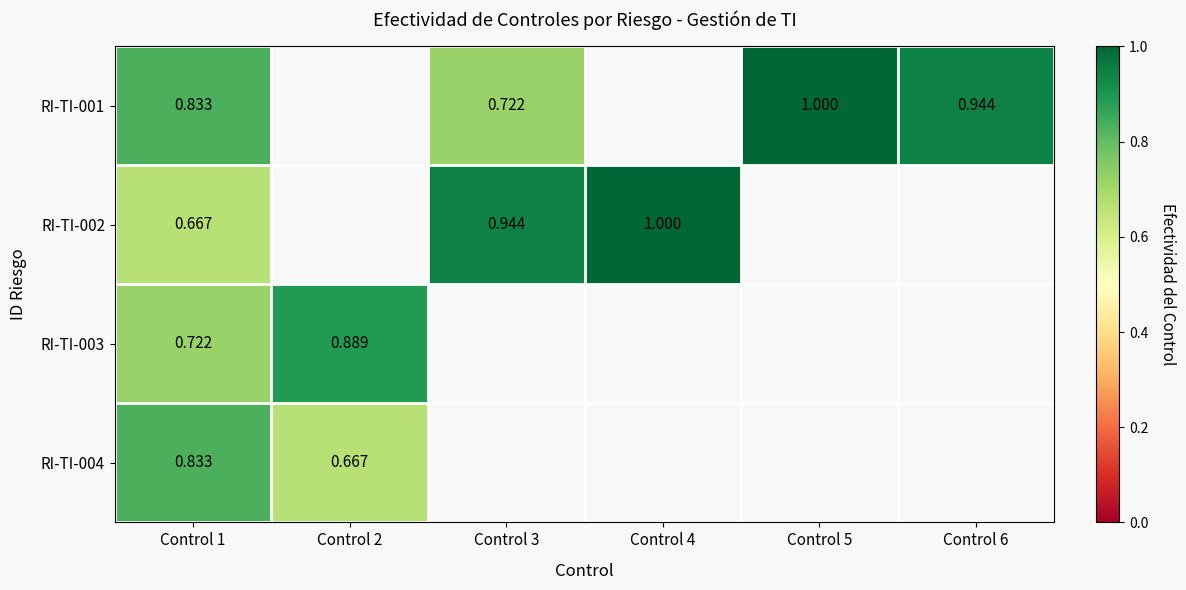

At how many categories does at least one series exceed 0?

6